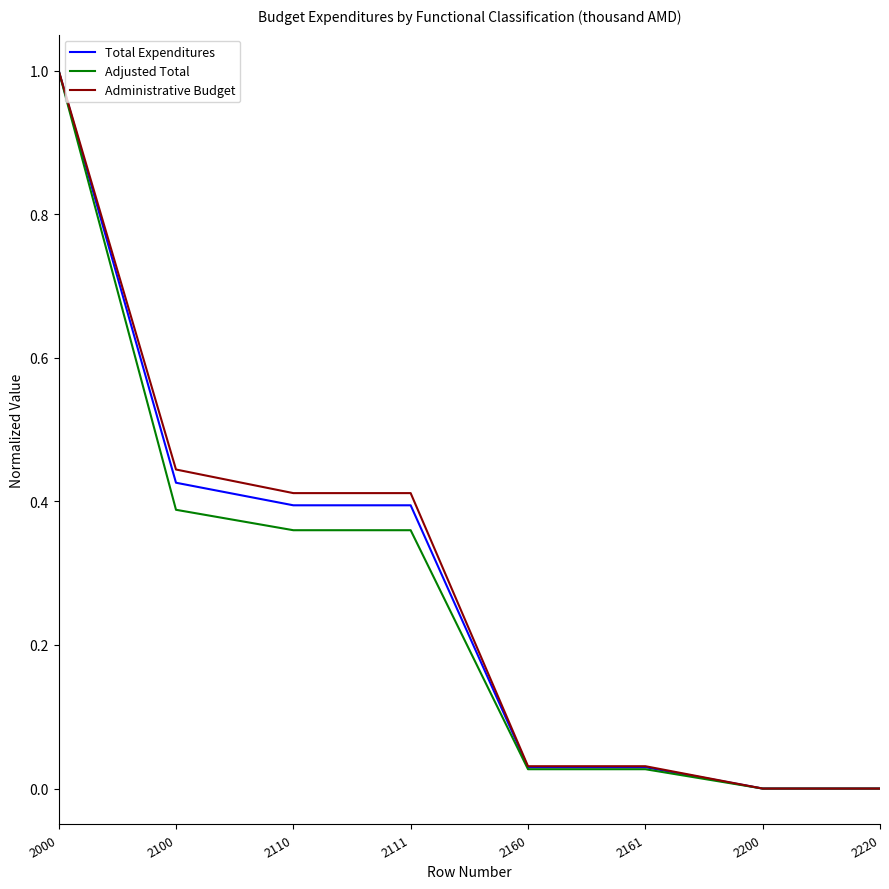

At which category is the sum across all series the highest?

2000